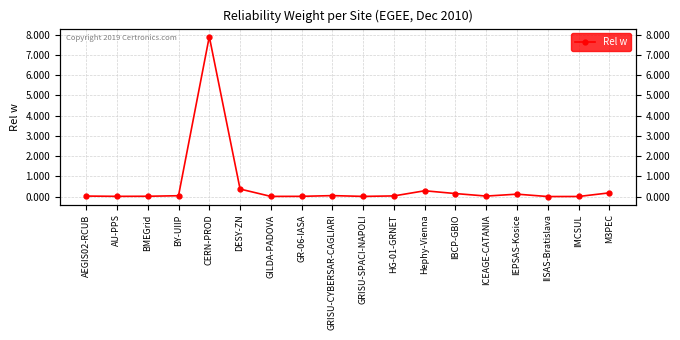

Which label corresponds to the smallest value in the chart?

IISAS-Bratislava